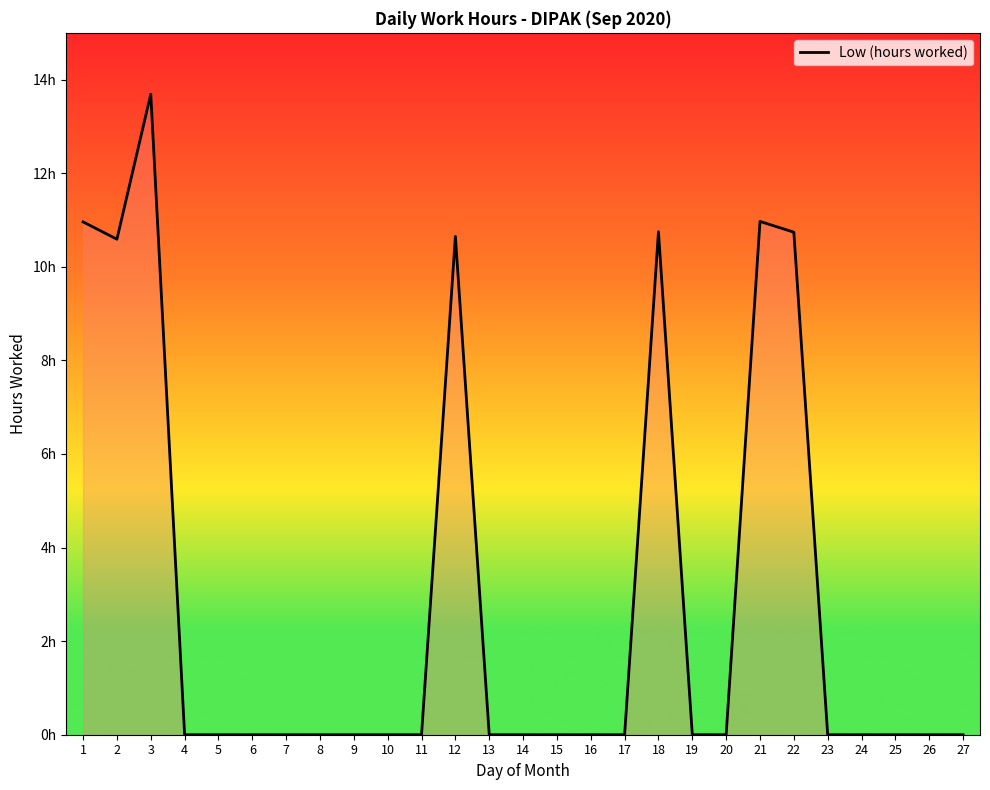

Is this an area chart (filled region under the line)?

Yes